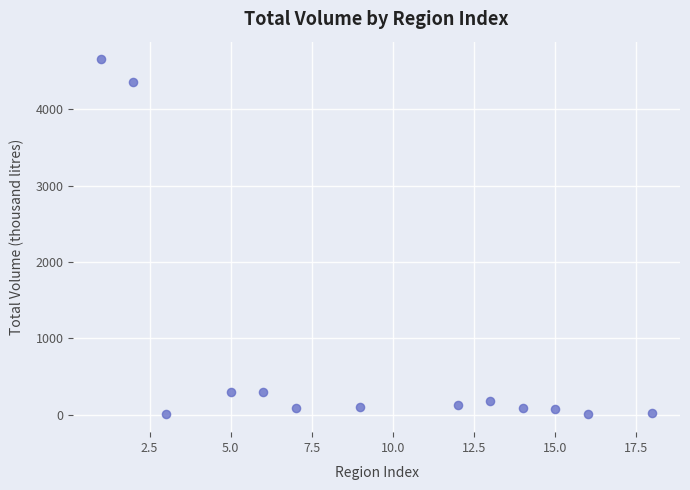

What is the range of Y values (max minus min)?

4652